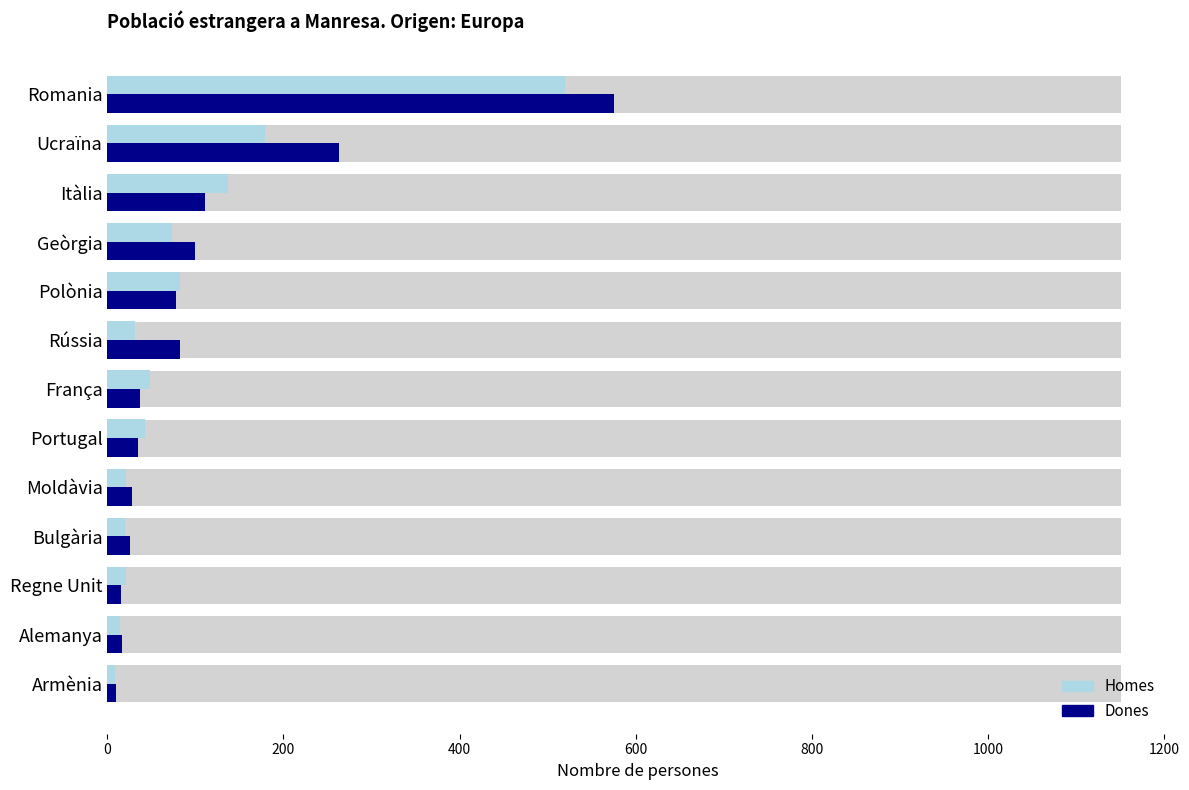

List the series in order of their overall mean, highest first.

Dones, Homes